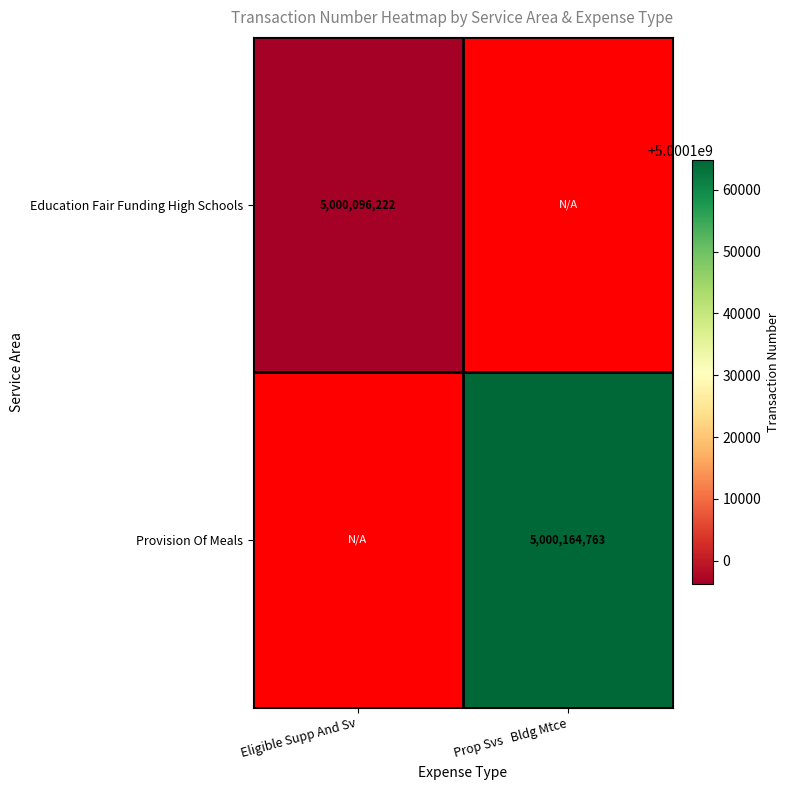

Is the value of Provision Of Meals at Prop Svs   Bldg Mtce greater than the value of Education Fair Funding High Schools at Eligible Supp And Sv?

Yes